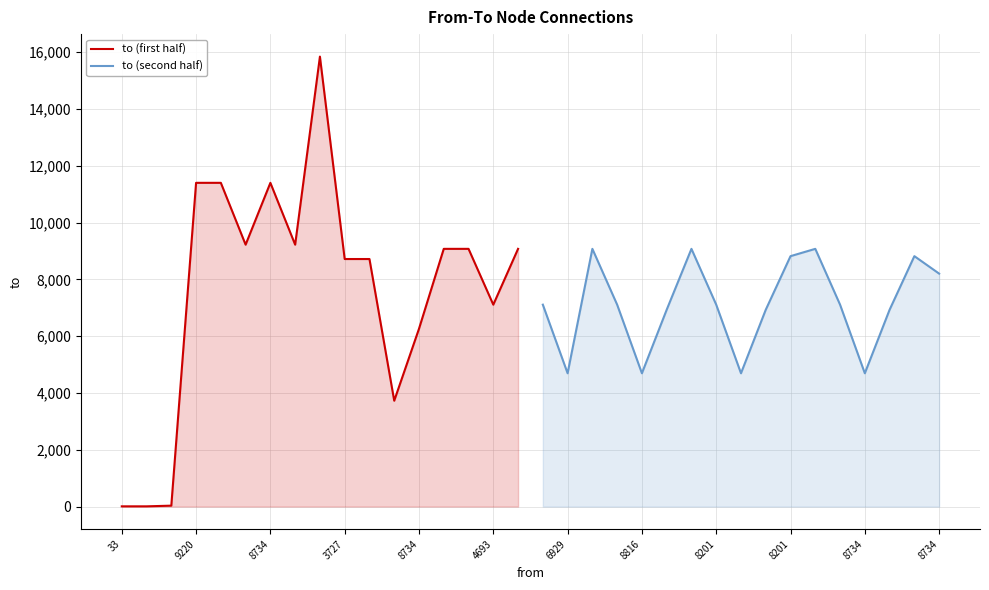

Where is to (second half) nearest to the value 6883?

4693